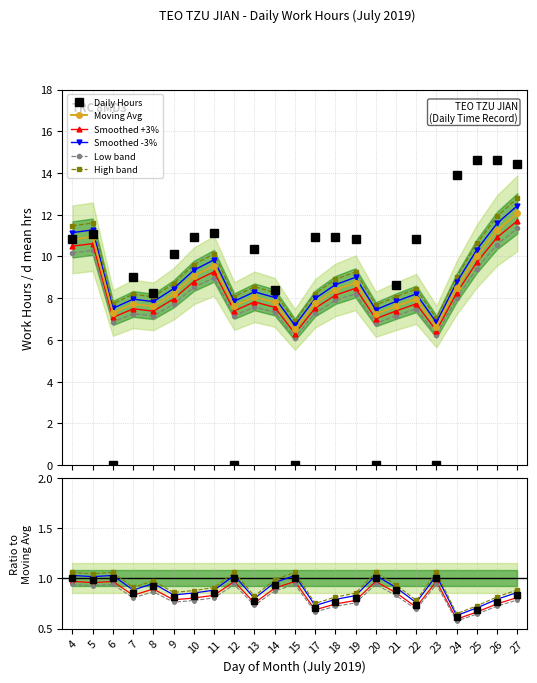

How many values in the Moving Avg series are below 8?

11